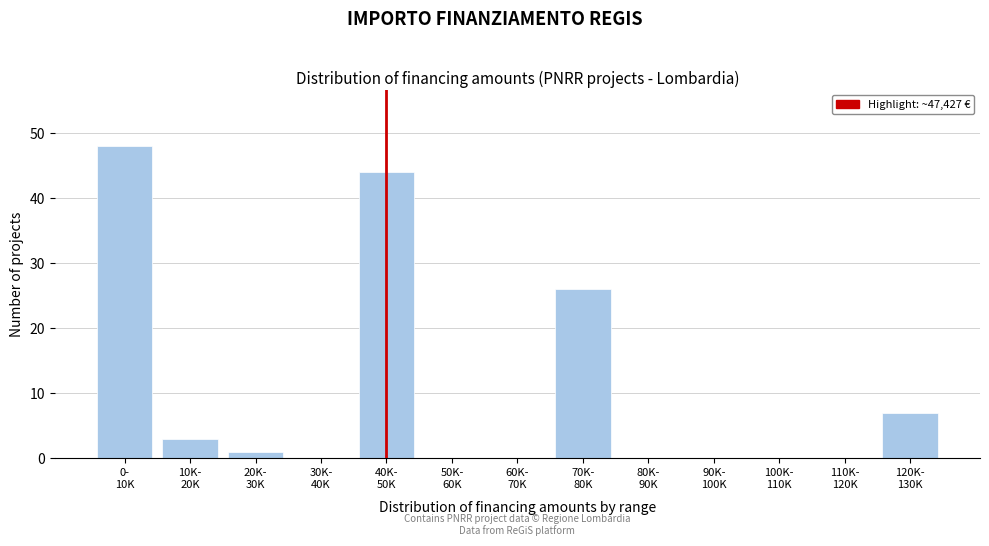

What is the maximum value shown in the chart?

48